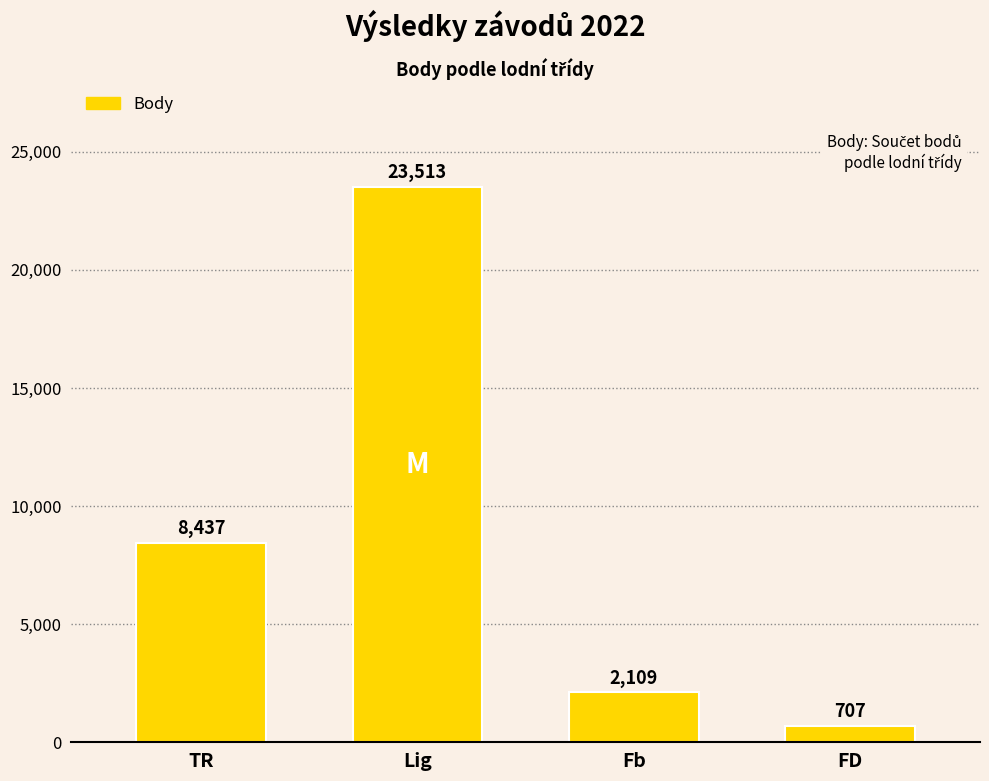

Count the number of data series in this chart.

1